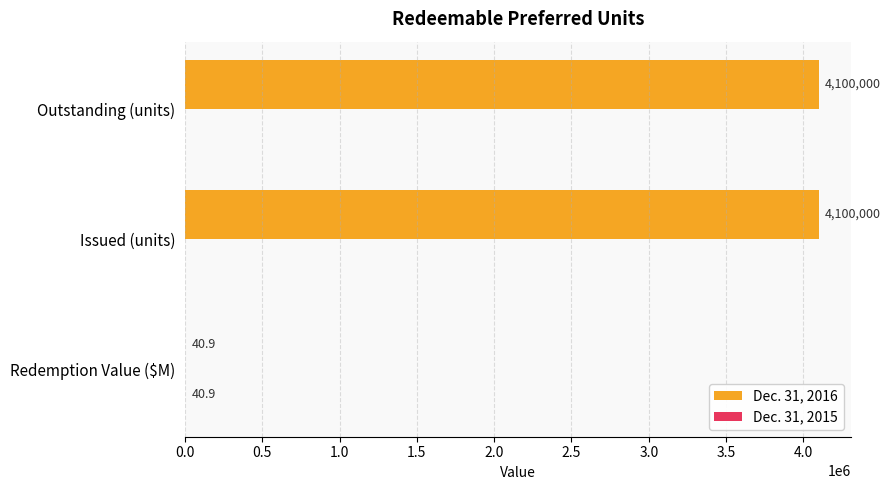

Is it true that Dec. 31, 2016 equals 40.9 at Redemption Value ($M)?

True